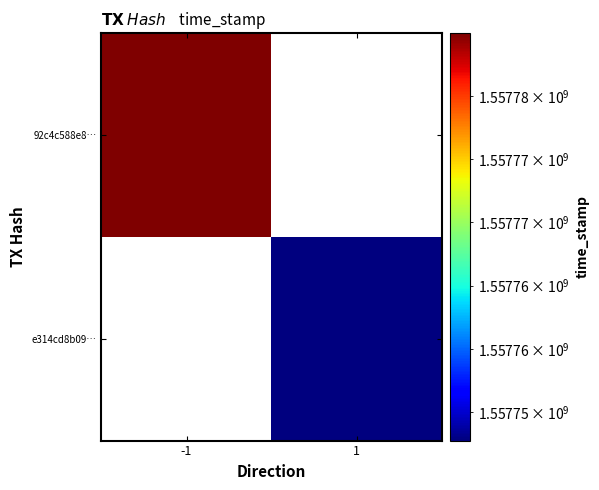

List the labels in order of e314cd8b09… value, smallest first.

-1, 1